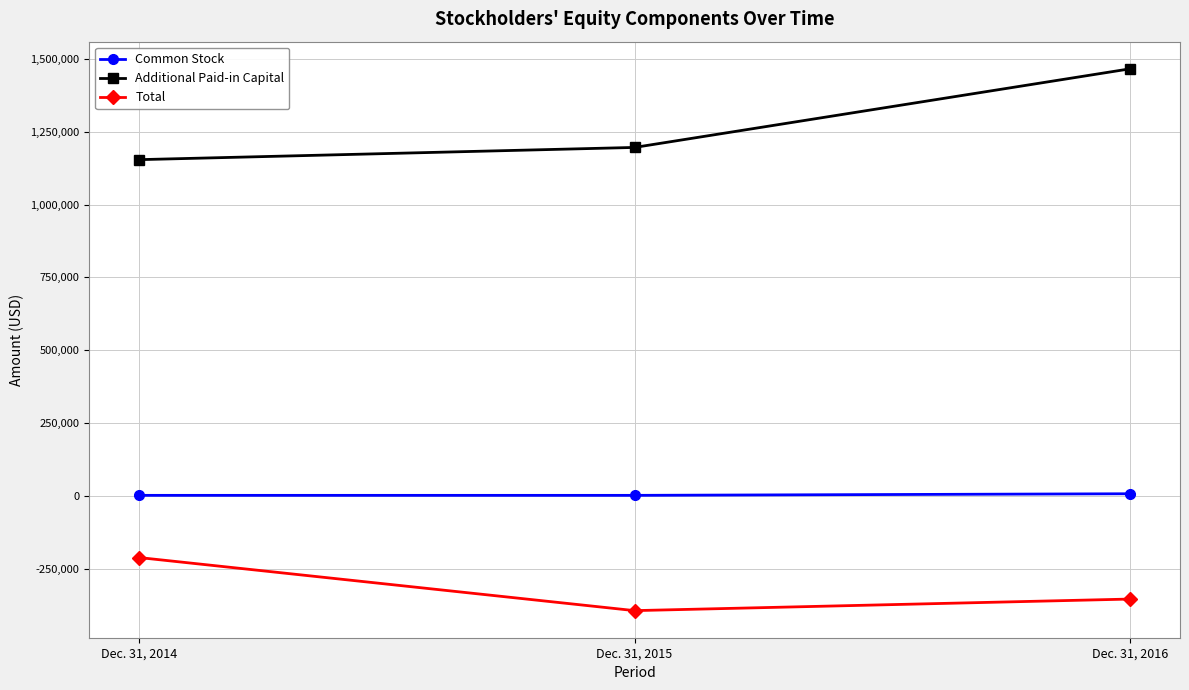

True or false: Common Stock has a value of 7382 at Dec. 31, 2016.

True